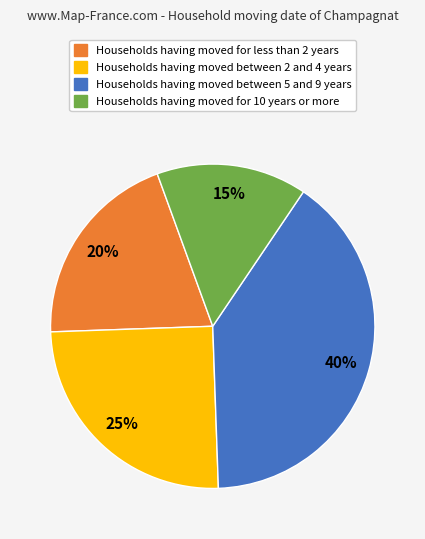

To the nearest percent, what is the difference between the largest and smallest slice percentages?

25%